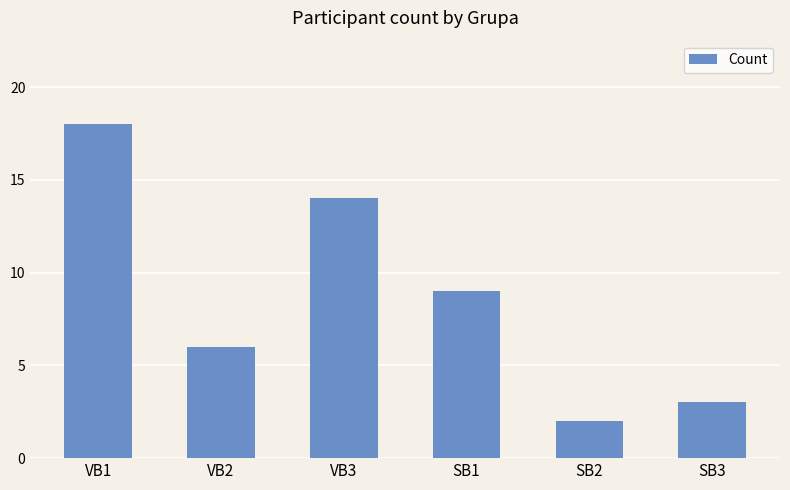

Where does the data first go above 9?

VB1